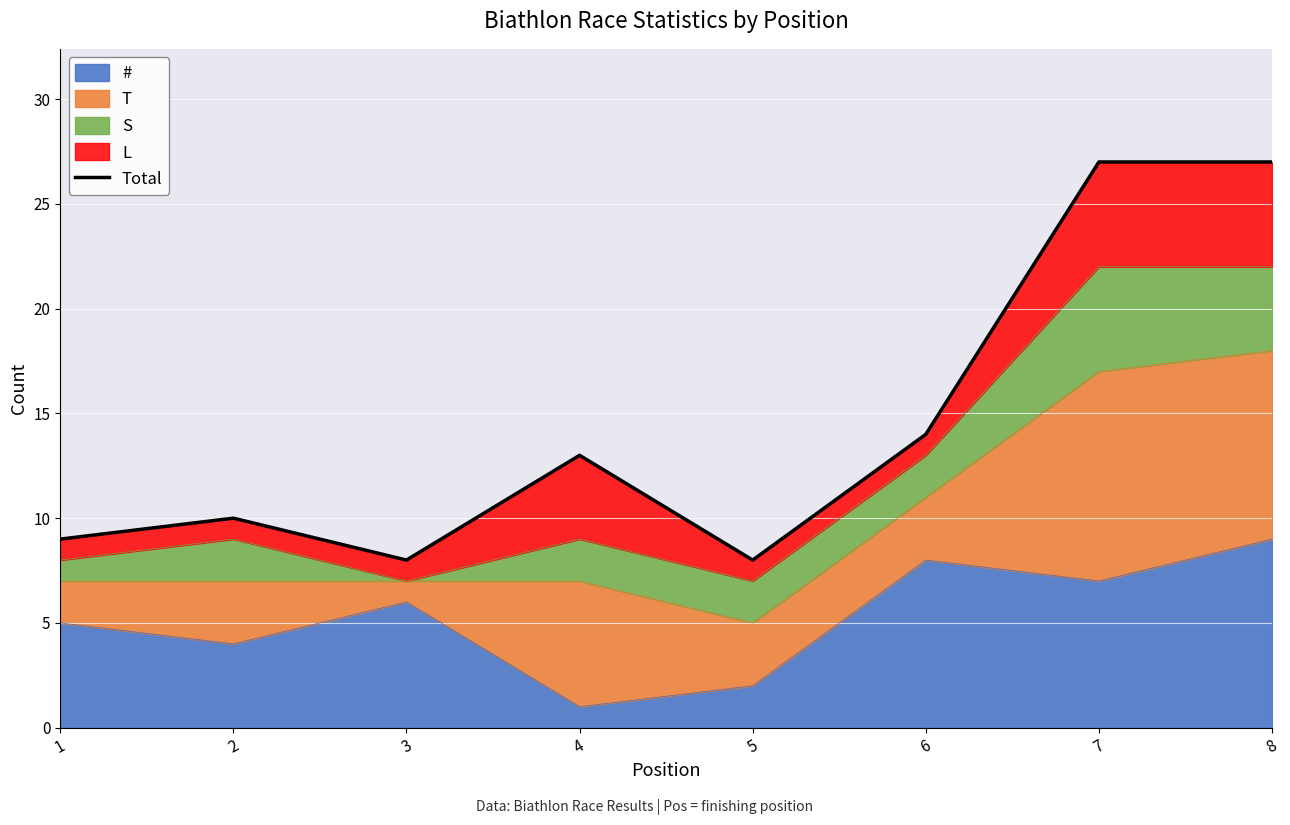

Rank the categories by # value from highest to lowest.

8, 6, 7, 3, 1, 2, 5, 4